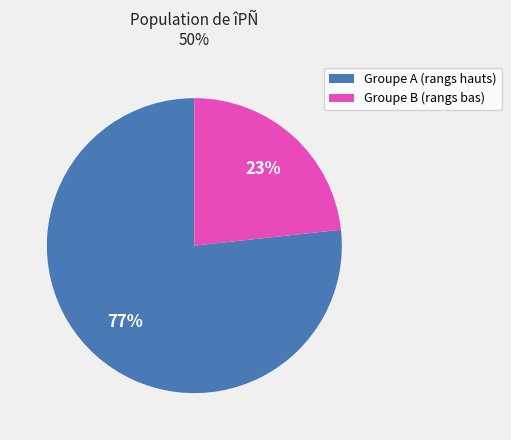

Is there a majority slice in this chart?

Yes